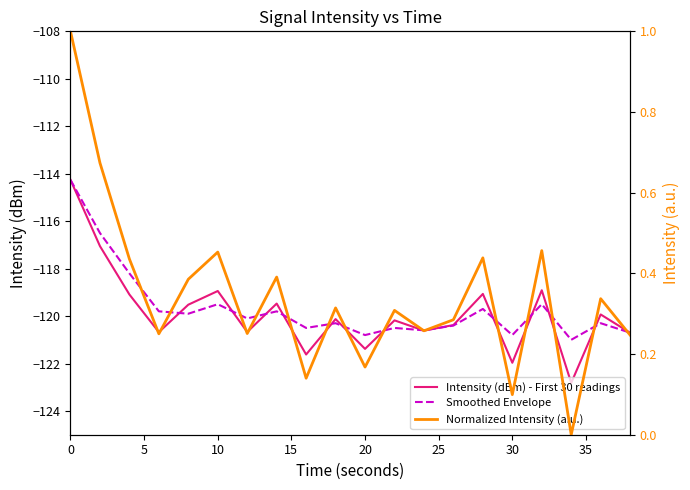

List the labels in order of Smoothed Envelope value, largest first.

0, 5, 10, 25, 16, 14, 15, 35, 20, 30, 9, 18, 13, 40, 11, 12, 19, 10, 15, 17